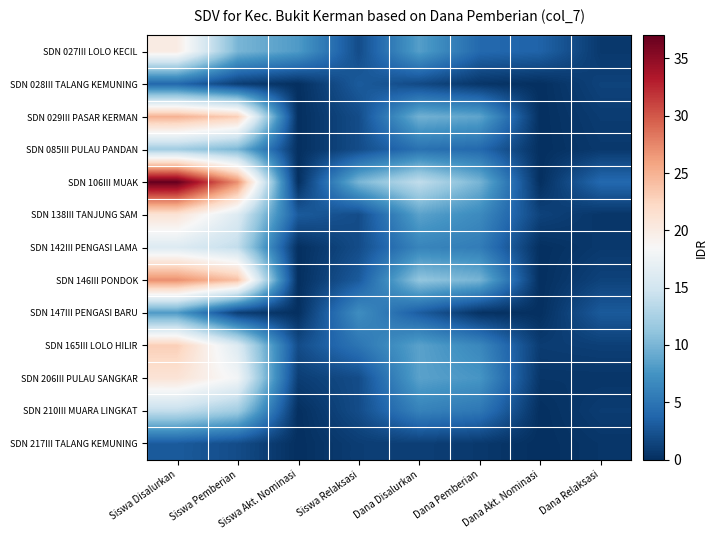

Reading left to right, list all the values displayed in this chart.

SDN 027III LOLO KECIL: Siswa Disalurkan=20.0	Siswa Pemberian=10.0	Siswa Akt. Nominasi=8.0	Siswa Relaksasi=2.0	Dana Disalurkan=8.3	Dana Pemberian=4.0	Dana Akt. Nominasi=3.6	Dana Relaksasi=0.7
SDN 028III TALANG KEMUNING: Siswa Disalurkan=4.0	Siswa Pemberian=1.0	Siswa Akt. Nominasi=0.0	Siswa Relaksasi=3.0	Dana Disalurkan=1.8	Dana Pemberian=0.5	Dana Akt. Nominasi=0.0	Dana Relaksasi=1.4
SDN 029III PASAR KERMAN: Siswa Disalurkan=25.0	Siswa Pemberian=23.0	Siswa Akt. Nominasi=0.0	Siswa Relaksasi=2.0	Dana Disalurkan=9.7	Dana Pemberian=8.8	Dana Akt. Nominasi=0.0	Dana Relaksasi=0.9
SDN 085III PULAU PANDAN: Siswa Disalurkan=12.0	Siswa Pemberian=10.0	Siswa Akt. Nominasi=0.0	Siswa Relaksasi=2.0	Dana Disalurkan=4.7	Dana Pemberian=4.0	Dana Akt. Nominasi=0.0	Dana Relaksasi=0.7
SDN 106III MUAK: Siswa Disalurkan=37.0	Siswa Pemberian=27.0	Siswa Akt. Nominasi=0.0	Siswa Relaksasi=10.0	Dana Disalurkan=13.9	Dana Pemberian=9.9	Dana Akt. Nominasi=0.0	Dana Relaksasi=4.0
SDN 138III TANJUNG SAM: Siswa Disalurkan=21.0	Siswa Pemberian=16.0	Siswa Akt. Nominasi=3.0	Siswa Relaksasi=2.0	Dana Disalurkan=8.6	Dana Pemberian=6.8	Dana Akt. Nominasi=1.4	Dana Relaksasi=0.5
SDN 142III PENGASI LAMA: Siswa Disalurkan=16.0	Siswa Pemberian=14.0	Siswa Akt. Nominasi=0.0	Siswa Relaksasi=2.0	Dana Disalurkan=6.3	Dana Pemberian=5.6	Dana Akt. Nominasi=0.0	Dana Relaksasi=0.7
SDN 146III PONDOK: Siswa Disalurkan=27.0	Siswa Pemberian=24.0	Siswa Akt. Nominasi=0.0	Siswa Relaksasi=3.0	Dana Disalurkan=11.2	Dana Pemberian=9.9	Dana Akt. Nominasi=0.0	Dana Relaksasi=1.4
SDN 147III PENGASI BARU: Siswa Disalurkan=8.0	Siswa Pemberian=1.0	Siswa Akt. Nominasi=0.0	Siswa Relaksasi=7.0	Dana Disalurkan=3.1	Dana Pemberian=0.2	Dana Akt. Nominasi=0.0	Dana Relaksasi=2.9
SDN 165III LOLO HILIR: Siswa Disalurkan=23.0	Siswa Pemberian=16.0	Siswa Akt. Nominasi=2.0	Siswa Relaksasi=5.0	Dana Disalurkan=8.6	Dana Pemberian=6.5	Dana Akt. Nominasi=0.9	Dana Relaksasi=1.1
SDN 206III PULAU SANGKAR: Siswa Disalurkan=21.0	Siswa Pemberian=18.0	Siswa Akt. Nominasi=1.0	Siswa Relaksasi=2.0	Dana Disalurkan=8.6	Dana Pemberian=7.7	Dana Akt. Nominasi=0.5	Dana Relaksasi=0.5
SDN 210III MUARA LINGKAT: Siswa Disalurkan=14.0	Siswa Pemberian=12.0	Siswa Akt. Nominasi=0.0	Siswa Relaksasi=2.0	Dana Disalurkan=6.1	Dana Pemberian=5.2	Dana Akt. Nominasi=0.0	Dana Relaksasi=0.9
SDN 217III TALANG KEMUNING: Siswa Disalurkan=3.0	Siswa Pemberian=2.0	Siswa Akt. Nominasi=0.0	Siswa Relaksasi=1.0	Dana Disalurkan=1.1	Dana Pemberian=0.7	Dana Akt. Nominasi=0.0	Dana Relaksasi=0.5